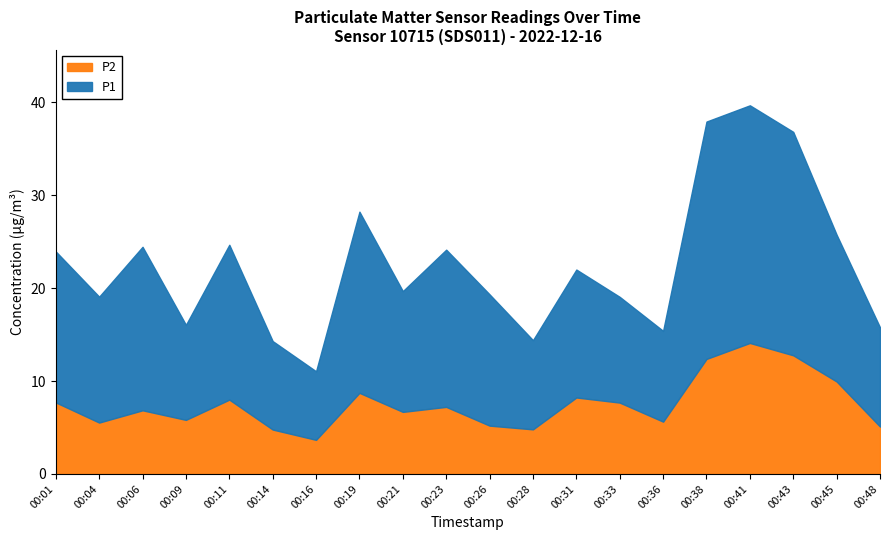

How many lines are shown in the chart?

2